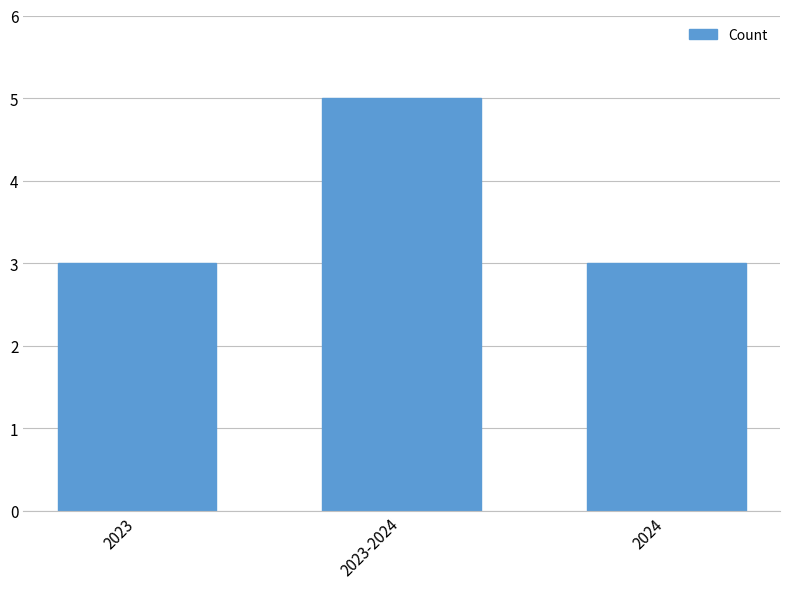

The chart shows a value of 3 at 2024. True or false?

True